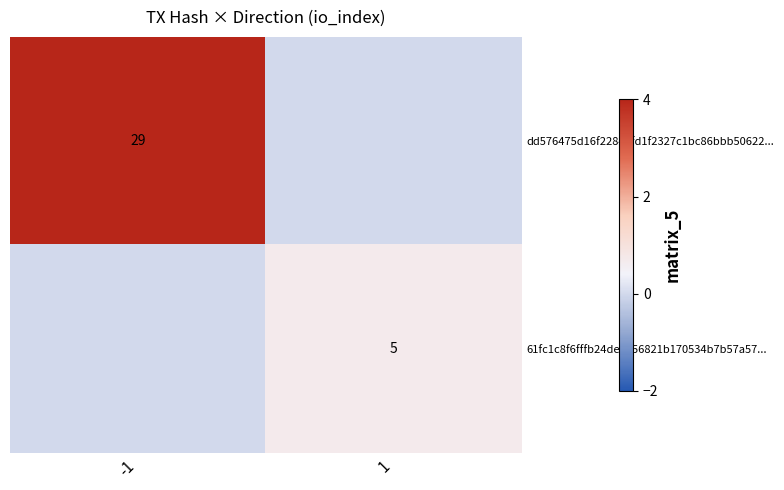

Is it true that 61fc1c8f6fffb24de9356821b170534b7b57a57... equals 2 at 1?

False